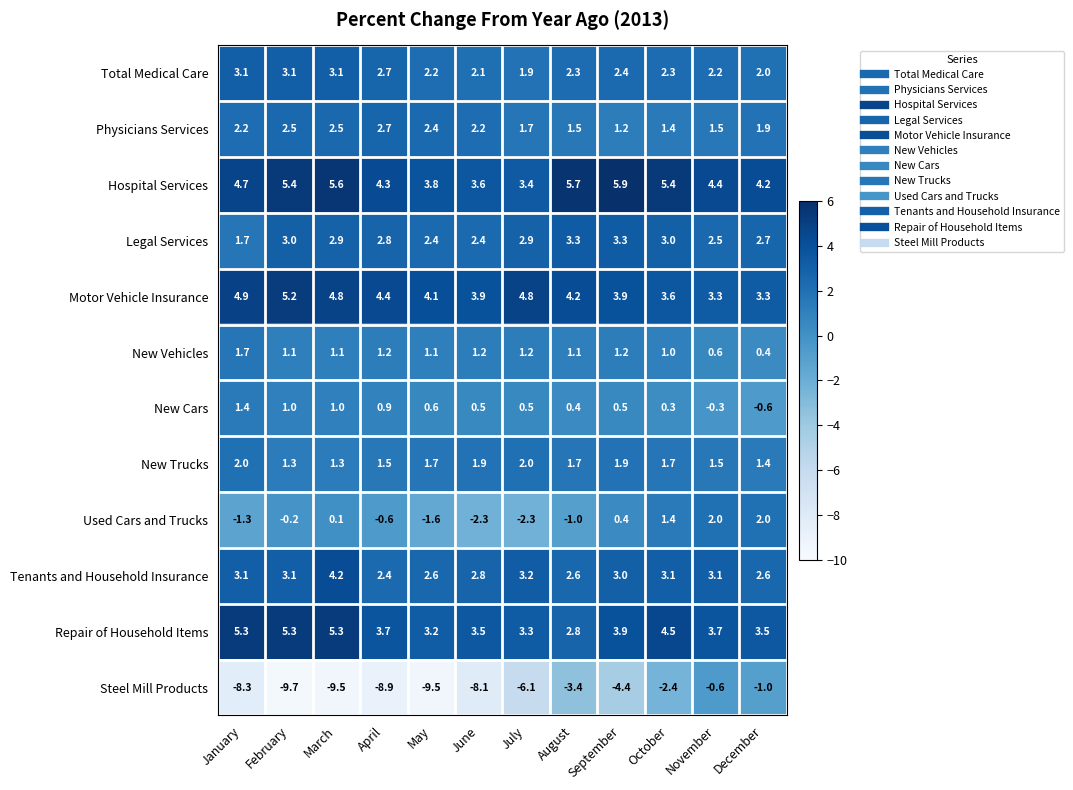

What is the sum of the New Vehicles values at April and June?

2.4